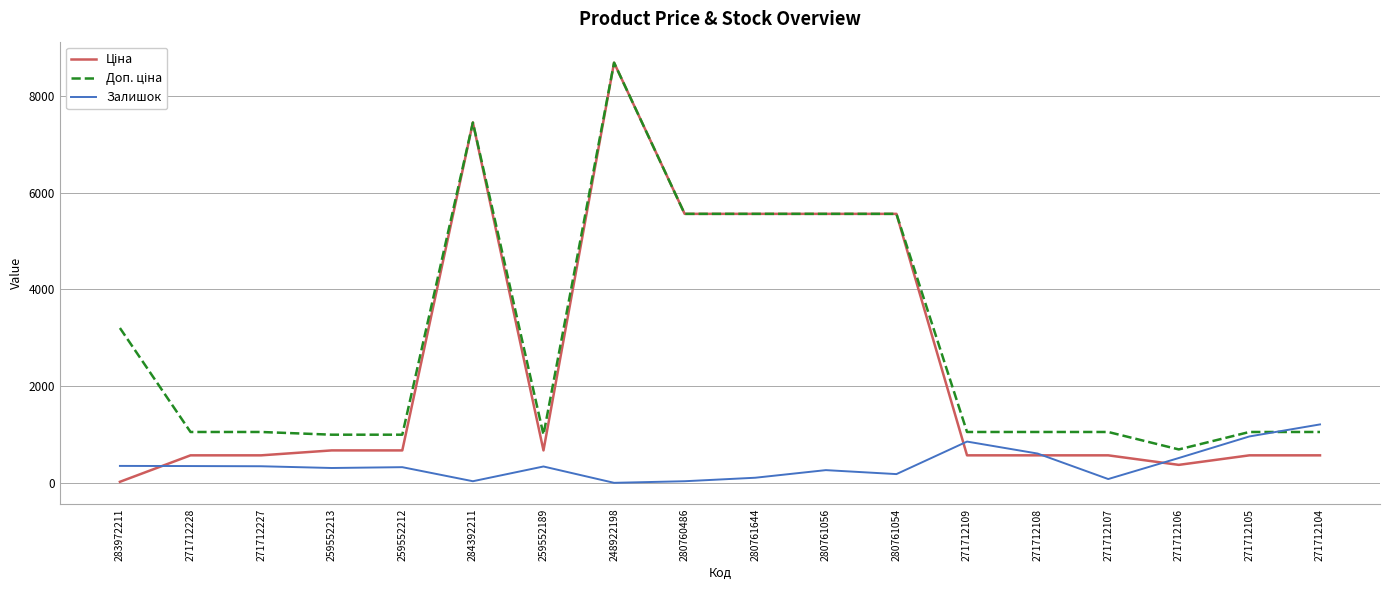

Which label corresponds to the largest value in the chart?

248922198